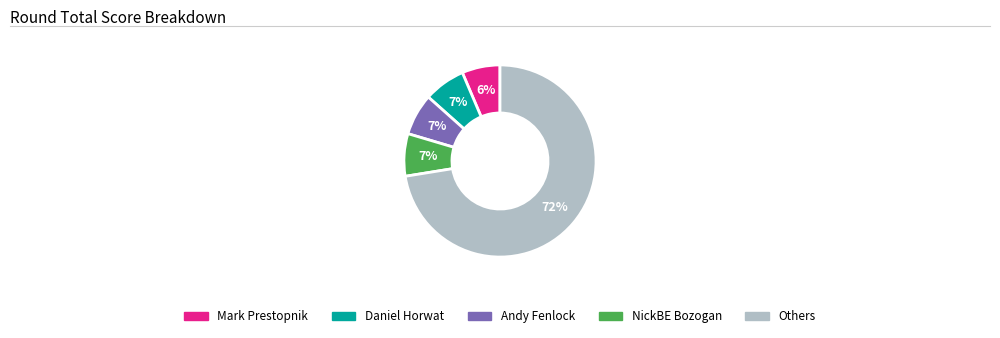

To the nearest percent, what is the average slice percentage?

20%